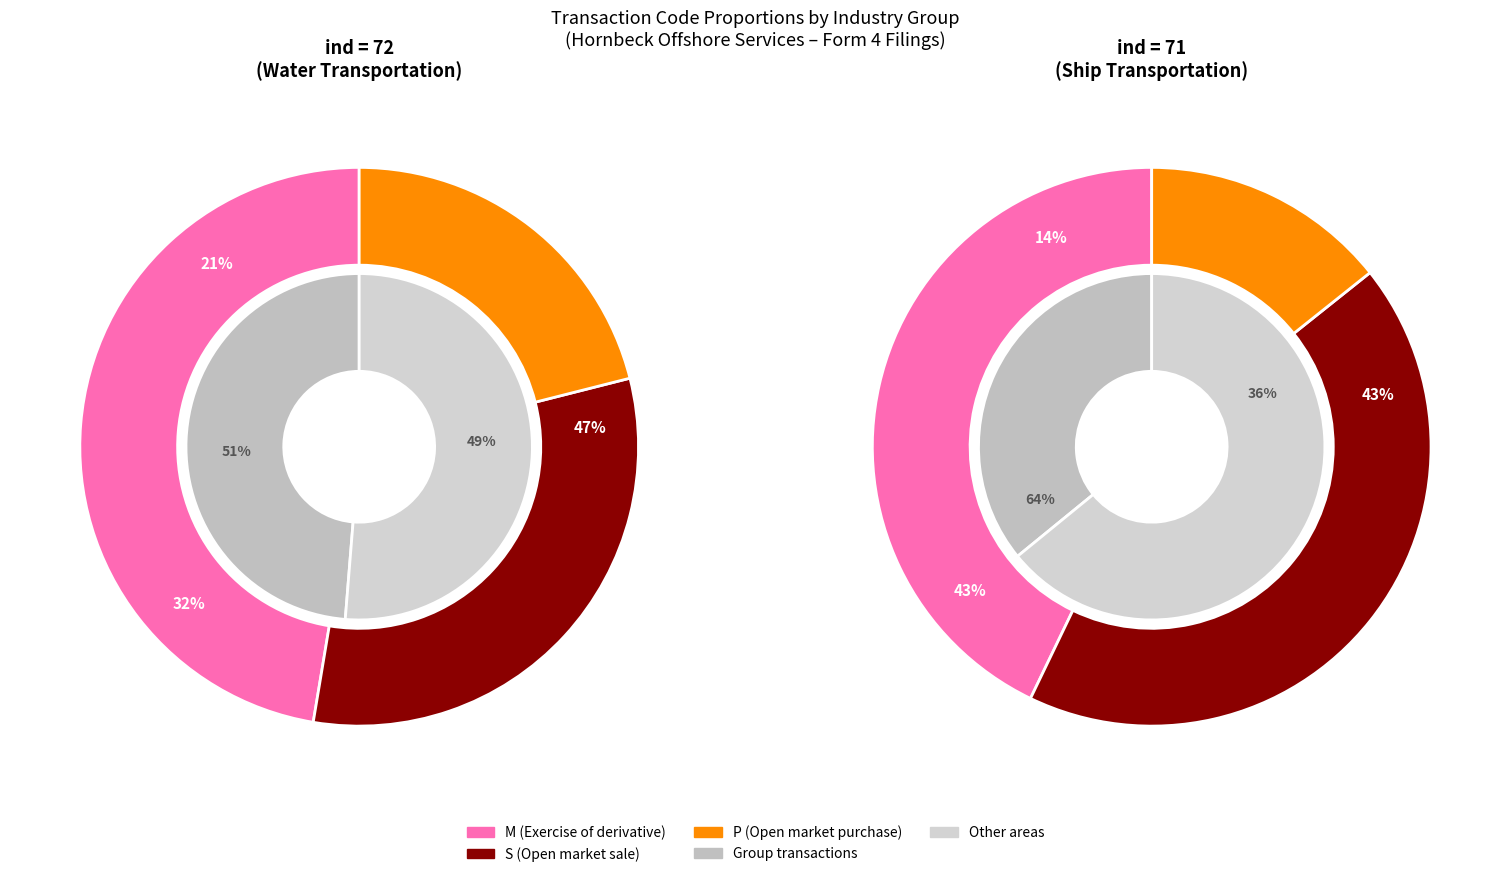

Count the number of slices in the pie.

3